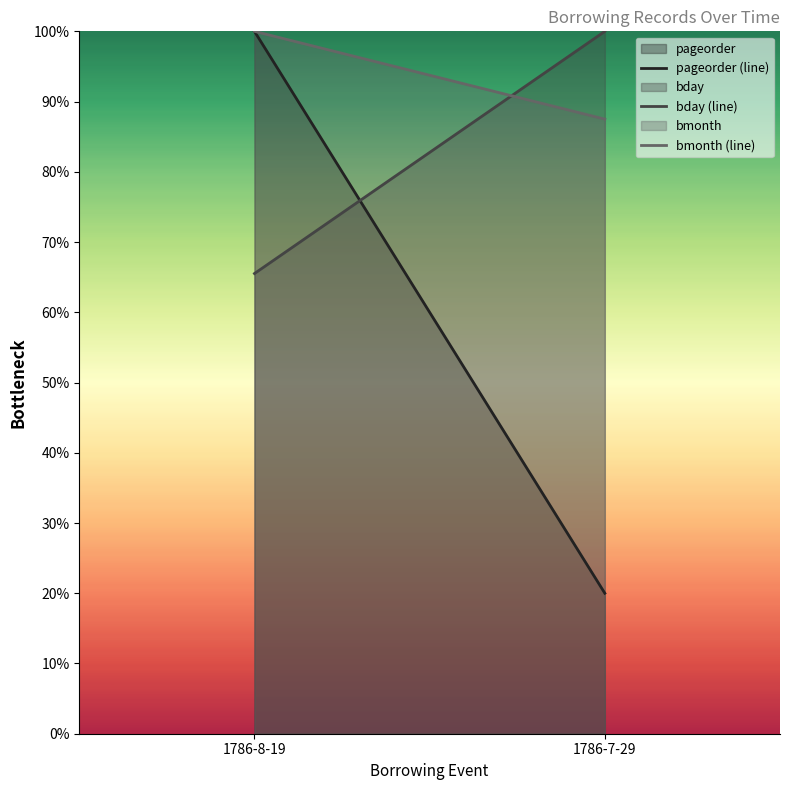

The bmonth (line) series shows 129.6 at 1786-7-29. True or false?

False